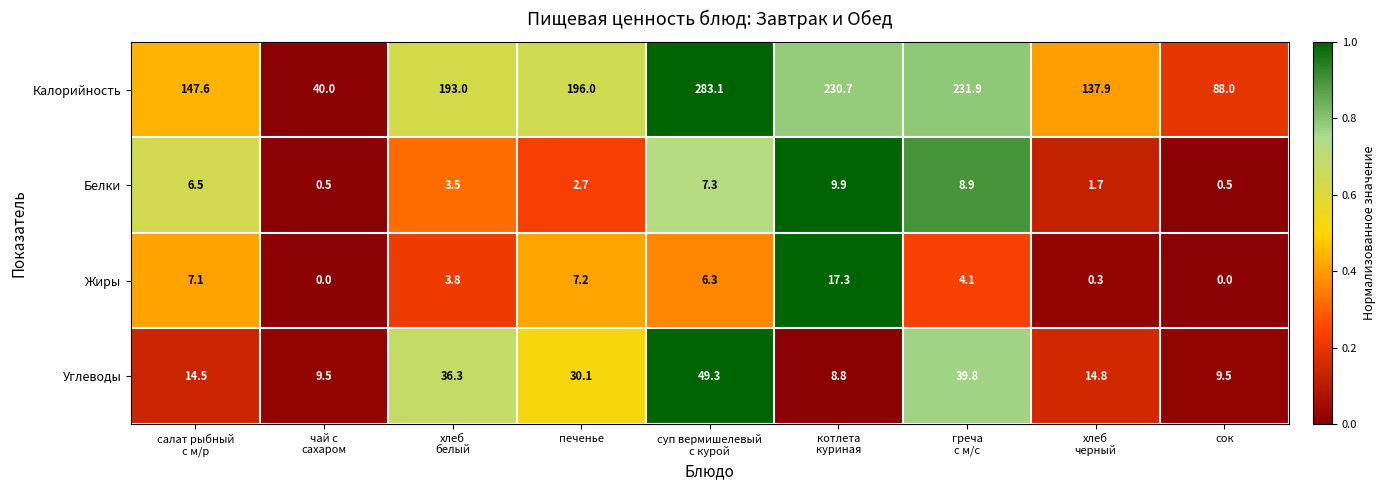

What is the maximum value shown in the chart?

283.1